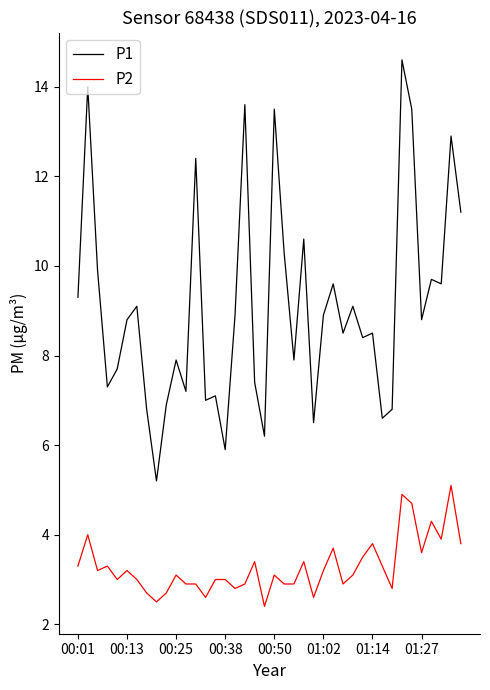

True or false: P2 and P1 intersect in this chart.

False